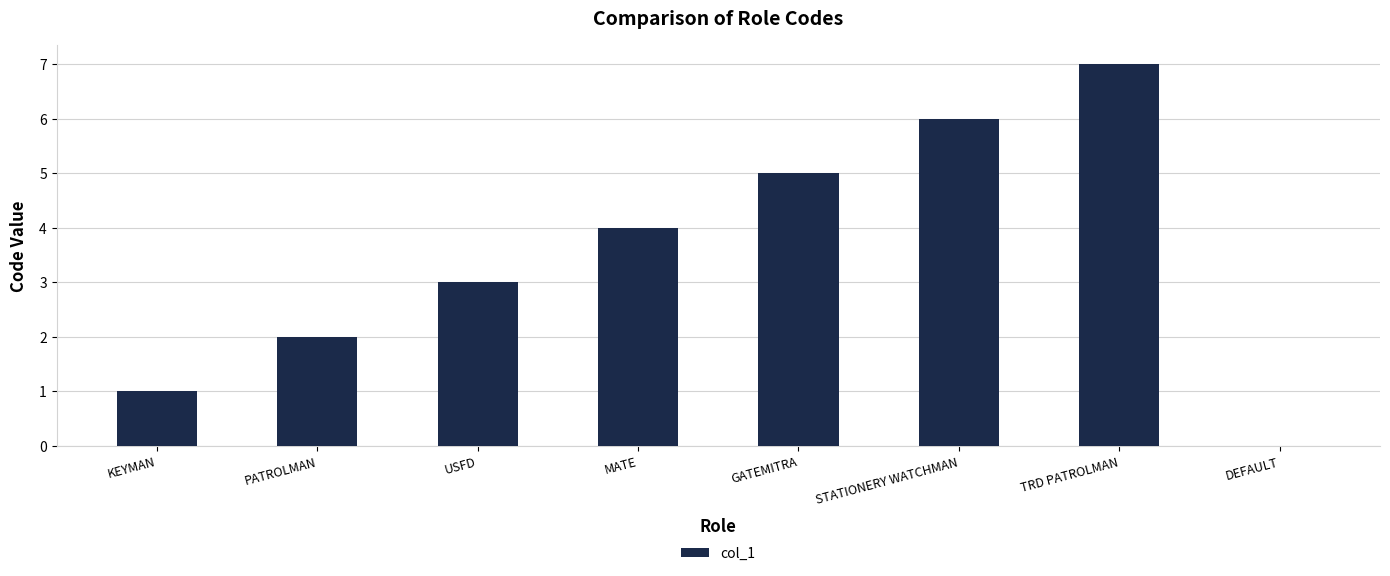

What is the sum of the values at PATROLMAN and STATIONERY WATCHMAN?

8